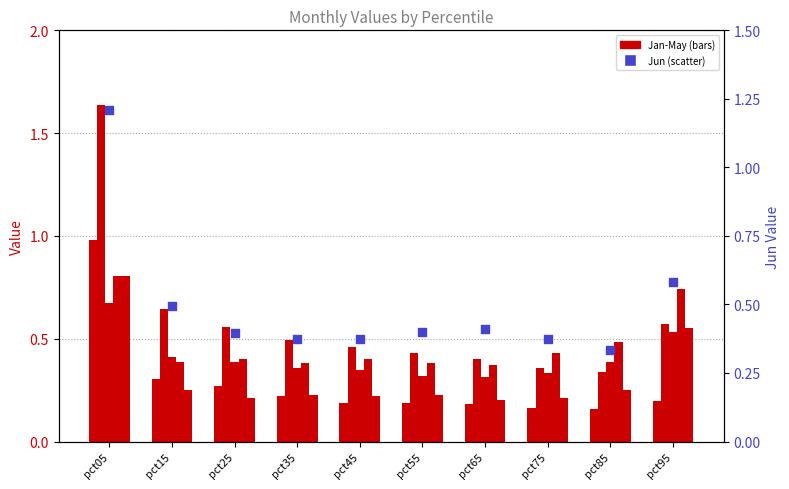

Is the value of Apr at pct05 greater than the value of Jun at pct95?

Yes